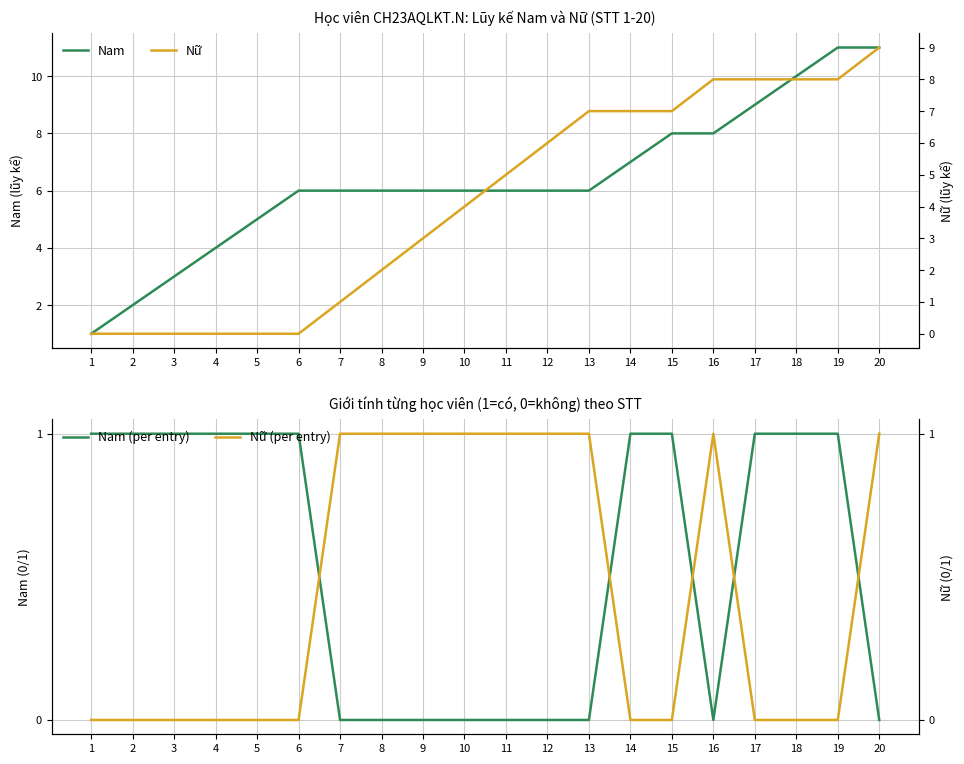

What are all the series names shown in the legend?

Nam, Nam (per entry), Nữ, Nữ (per entry)